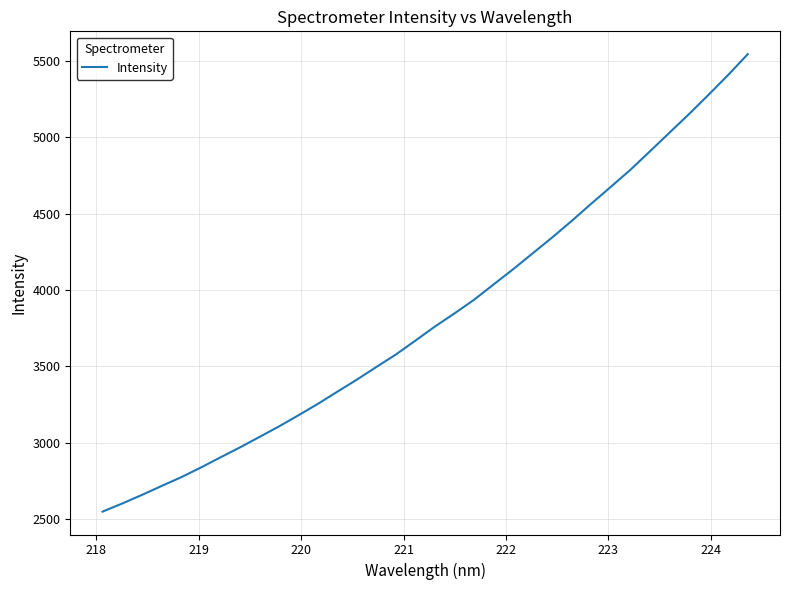

What is the greatest value displayed?

5544.7